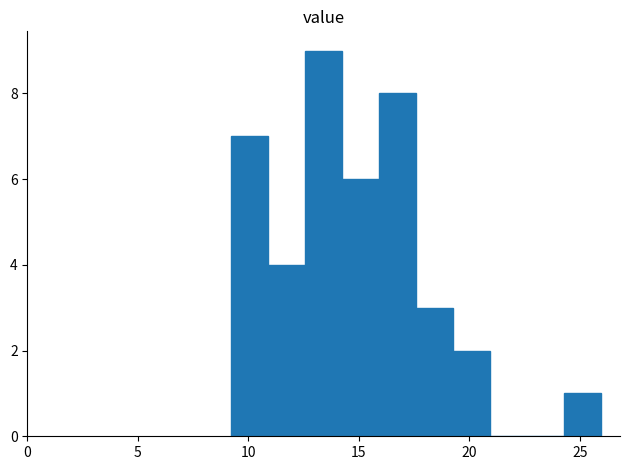

Around what value on the x-axis is the tallest bar? Give the approximate position of its centre, as read against the axis.

13.5